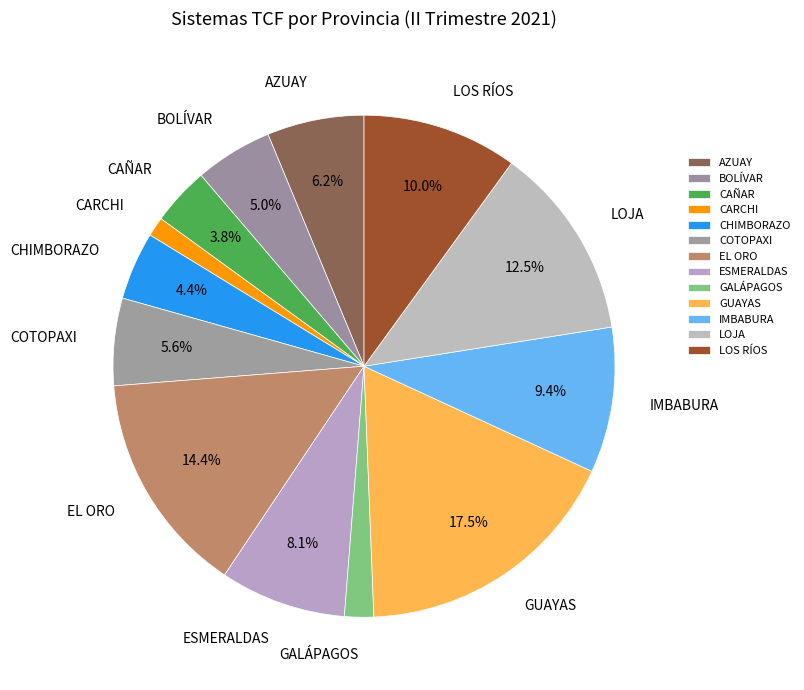

Is it true that CHIMBORAZO is 4% of the pie?

True